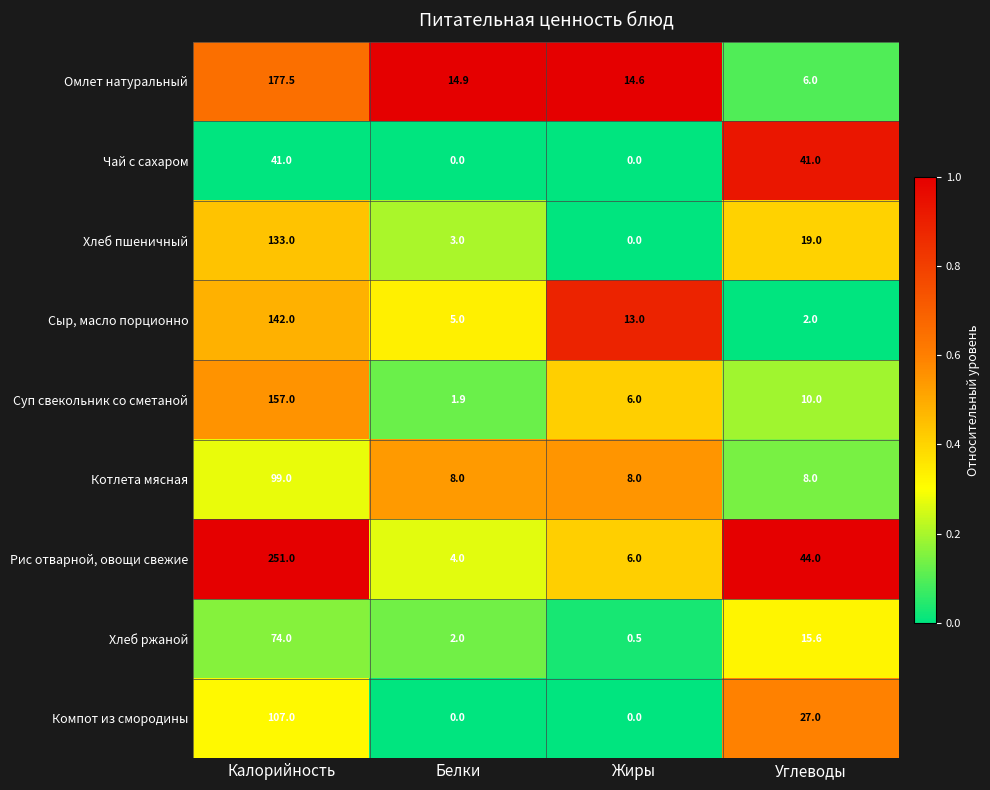

At Калорийность, list the series in order from largest to smallest.

Рис отварной, овощи свежие, Омлет натуральный, Суп свекольник со сметаной, Сыр, масло порционно, Хлеб пшеничный, Компот из смородины, Котлета мясная, Хлеб ржаной, Чай с сахаром